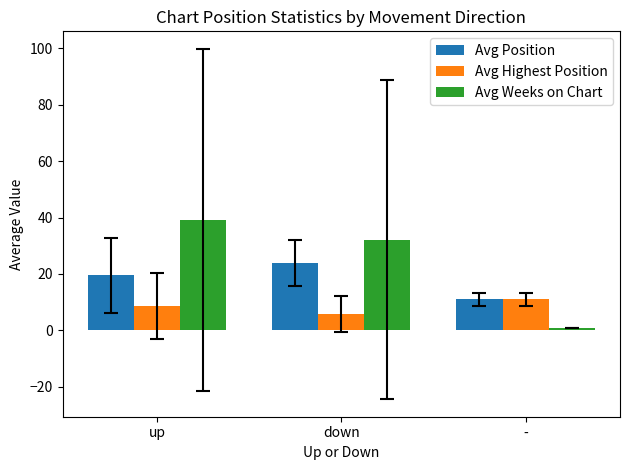

What is the approximate value of Avg Position at up?

19.5